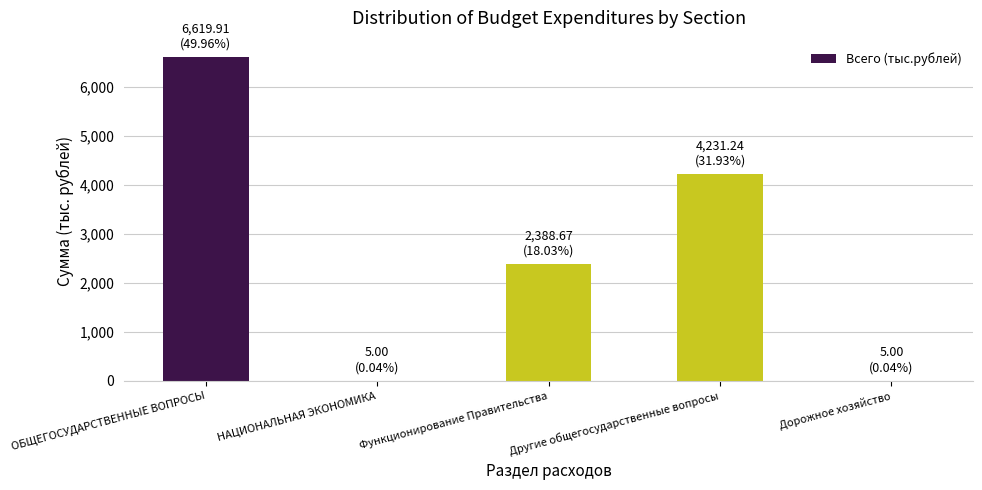

What is the maximum value shown in the chart?

6619.9